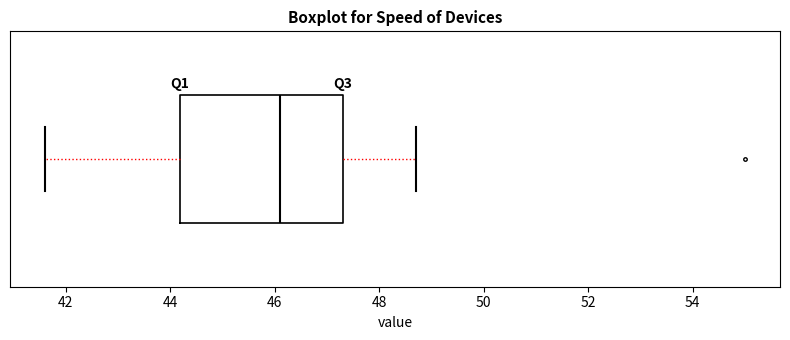

Read this box plot against the x-axis: the position of the median line, the range covered by the box, and the ends of both whiskers. The values are not printed on the chart, so give them approximately, as read against the axis.

median 46.2, box 44.2 to 47.4, whiskers 41.6 to 48.8